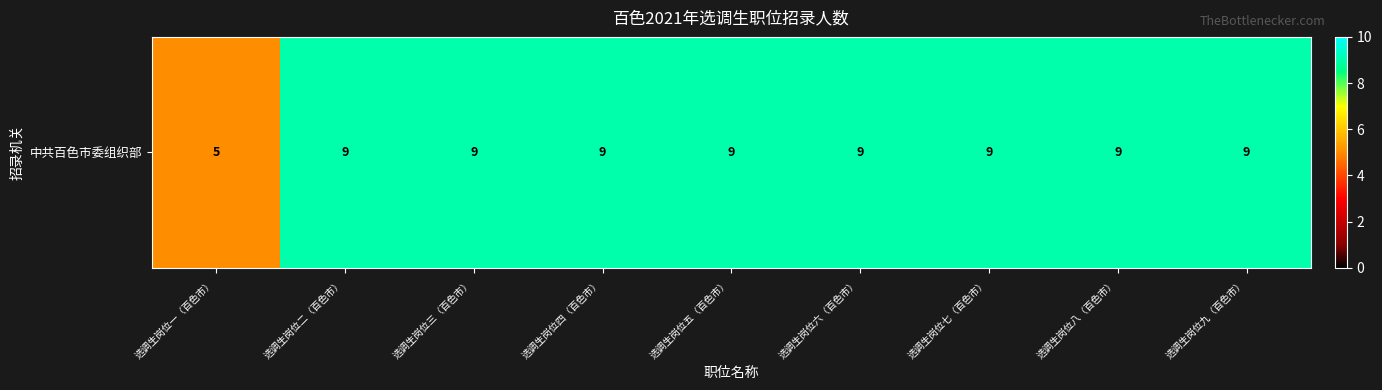

Which label corresponds to the largest value in the chart?

选调生岗位二（百色市）